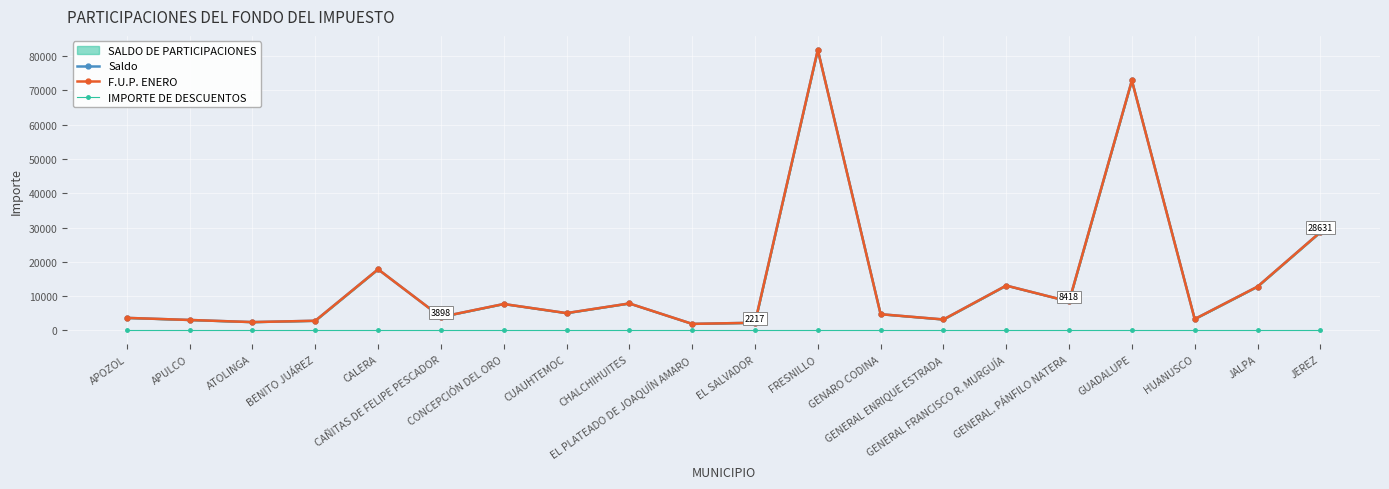

Does the chart display data point markers on the line(s)?

Yes